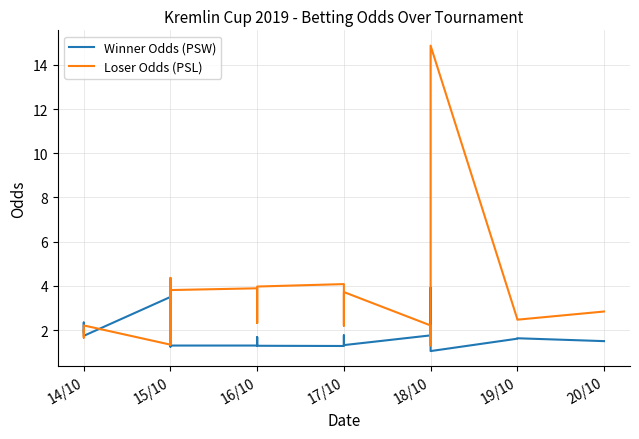

Reading left to right, extract all data points from this chart.

Winner Odds (PSW): 1.9	2.3	1.7	3.5	1.2	1.6	1.7	1.4	3.5	1.3	1.3	1.4	1.5	1.7	1.7	1.3	1.3	1.5	1.8	1.3	1.8	3.9	1.8	1.1	1.6	1.6	1.5
Loser Odds (PSL): 2.0	1.7	2.2	1.3	4.4	2.6	2.3	3.0	1.4	3.8	3.9	3.4	2.8	2.4	2.3	4.0	4.1	2.7	2.2	3.7	2.2	1.3	2.1	14.9	2.5	2.5	2.8